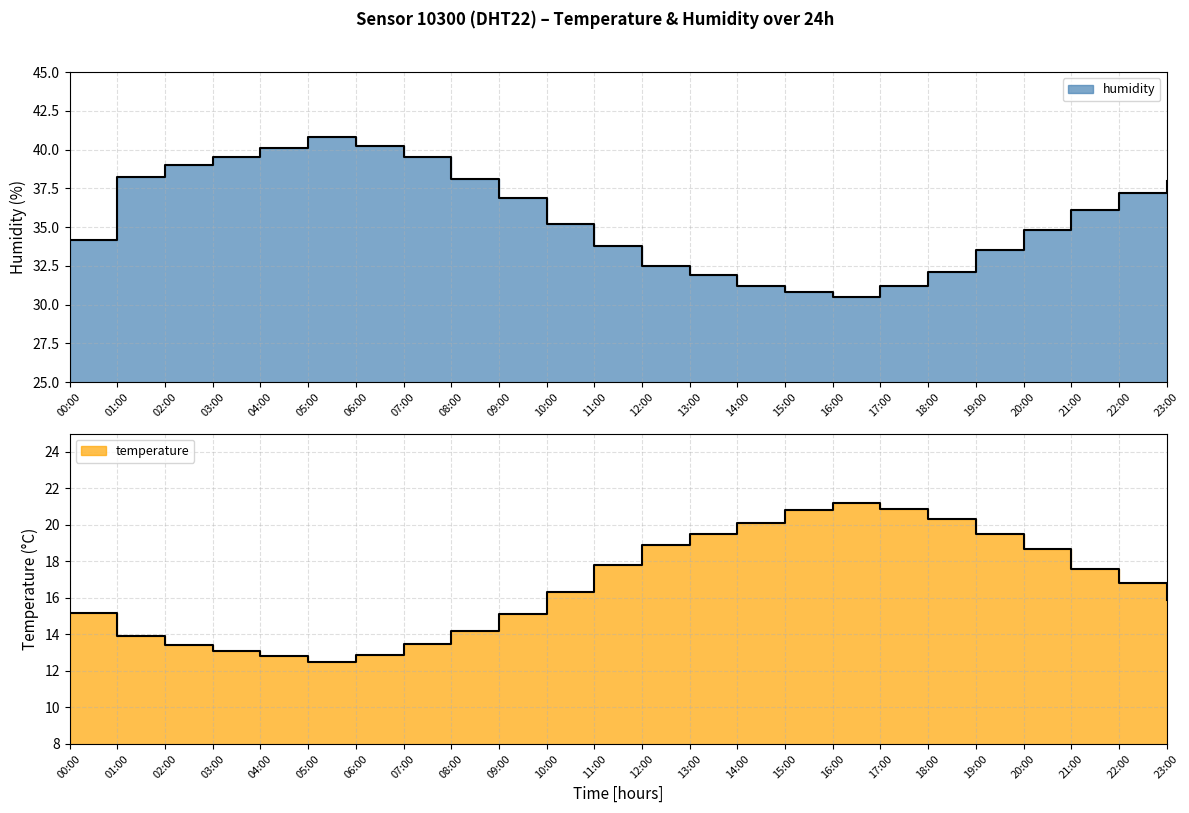

Which series has the largest total across all categories?

humidity